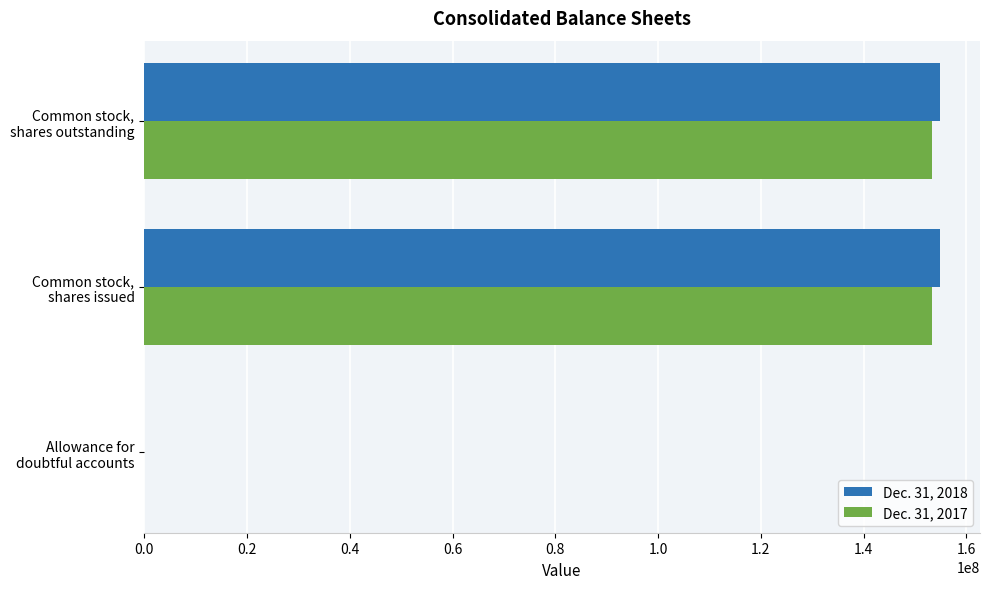

What is the greatest value displayed?

154885418